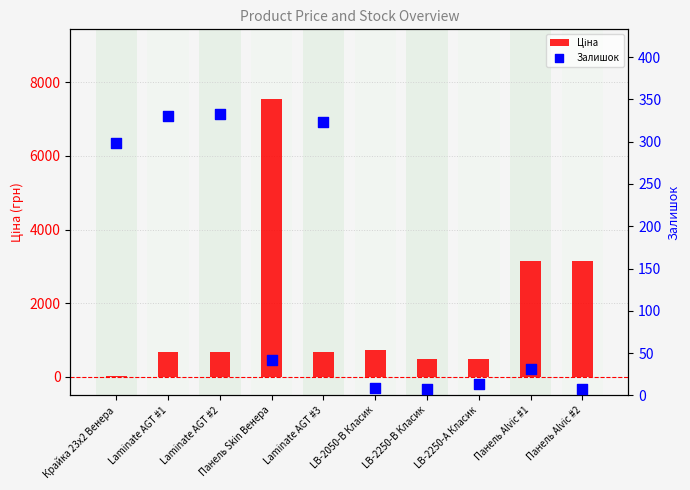

Which series reaches the minimum Y coordinate?

Залишок